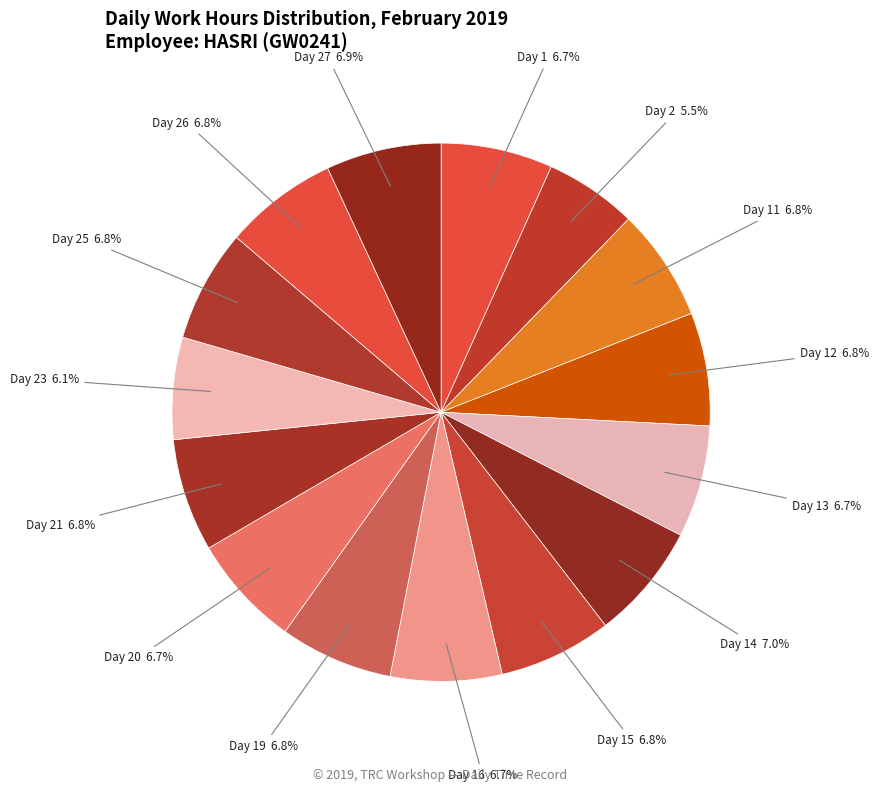

Combined, do Day 27 and Day 23 account for over 50%?

No